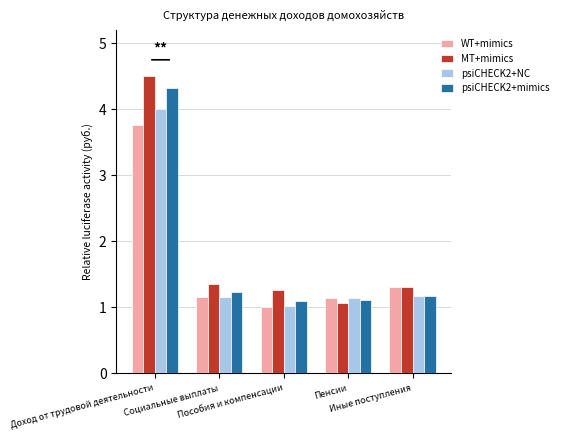

Is it true that psiCHECK2+NC equals 1.2 at Социальные выплаты?

True